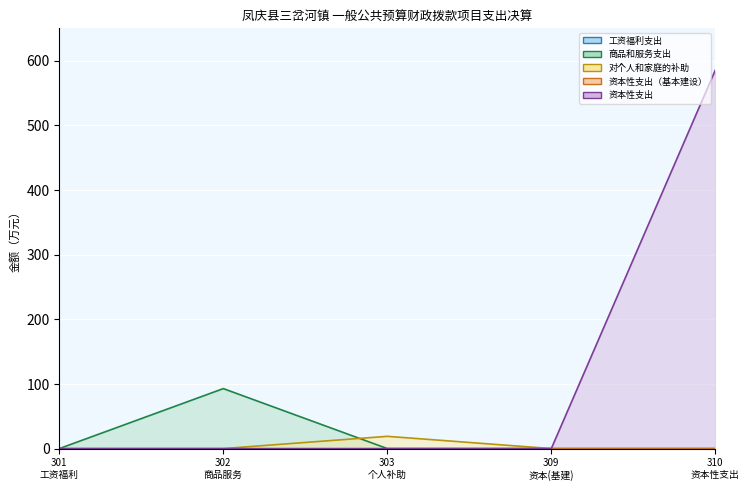

The 资本性支出 series shows 363.3 at 资本性支出. True or false?

False